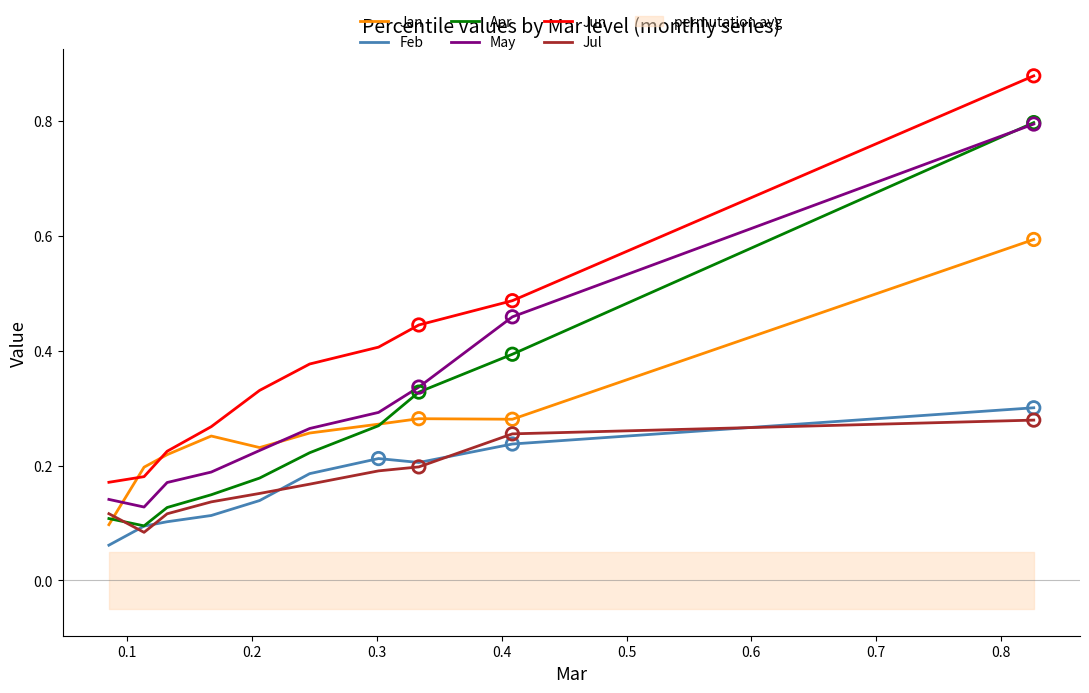

Is the value of Jun at 0.9 greater than the value of Jul at 0.0?

Yes